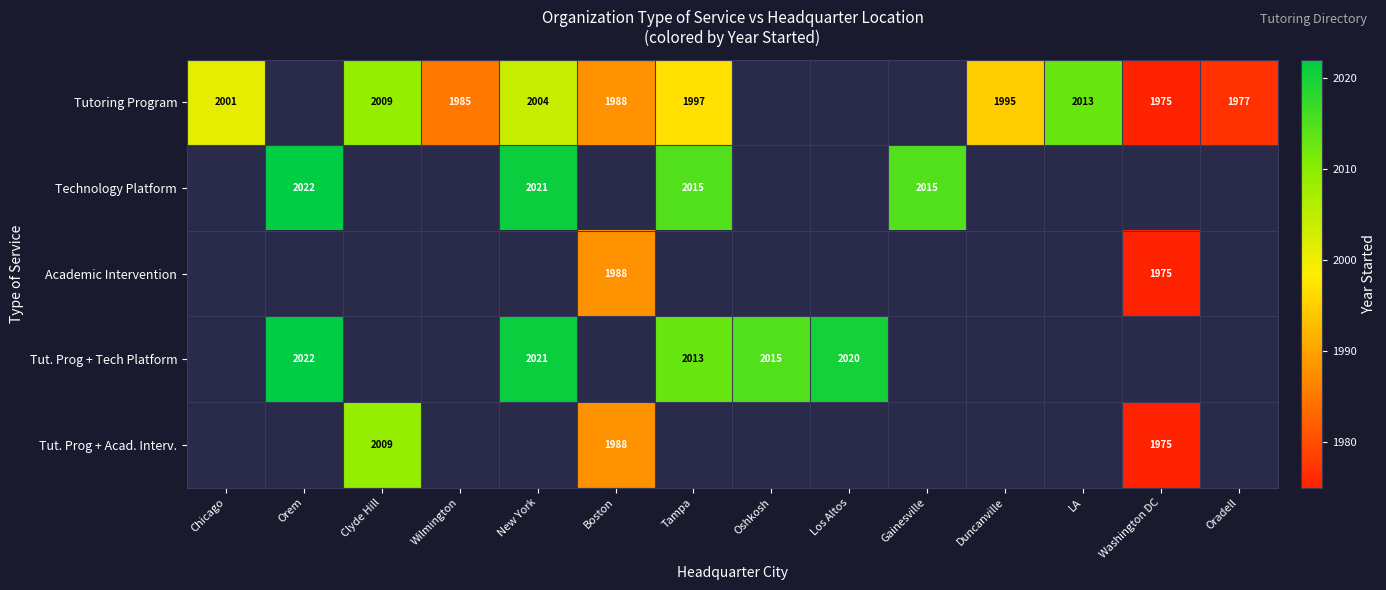

Is it true that Tutoring Program equals 1975 at Washington DC?

True